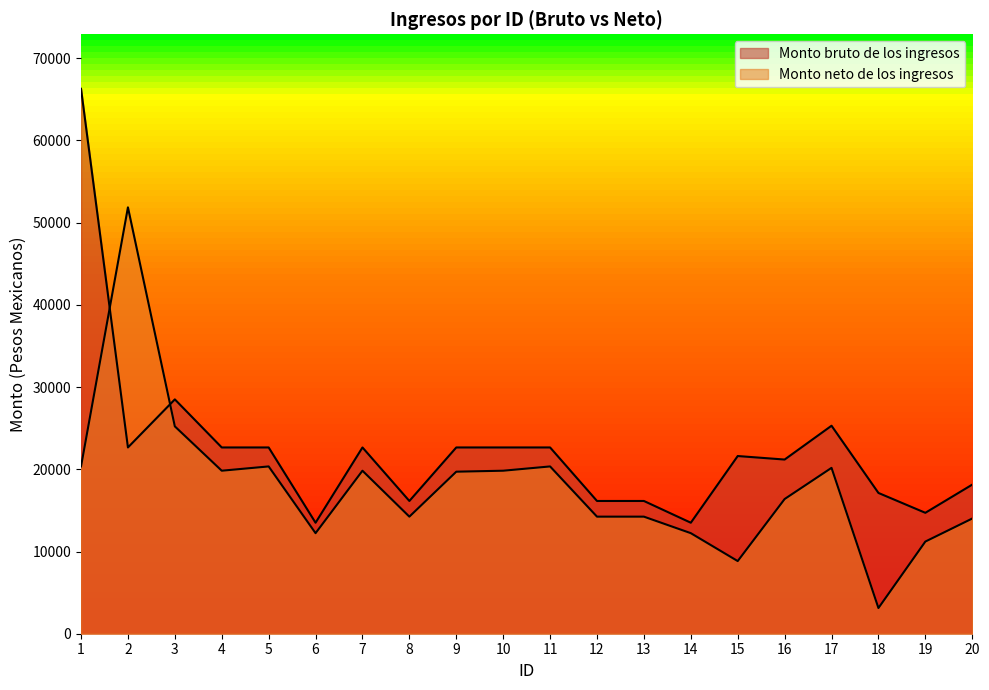

Which series has the largest total across all categories?

Monto bruto de los ingresos